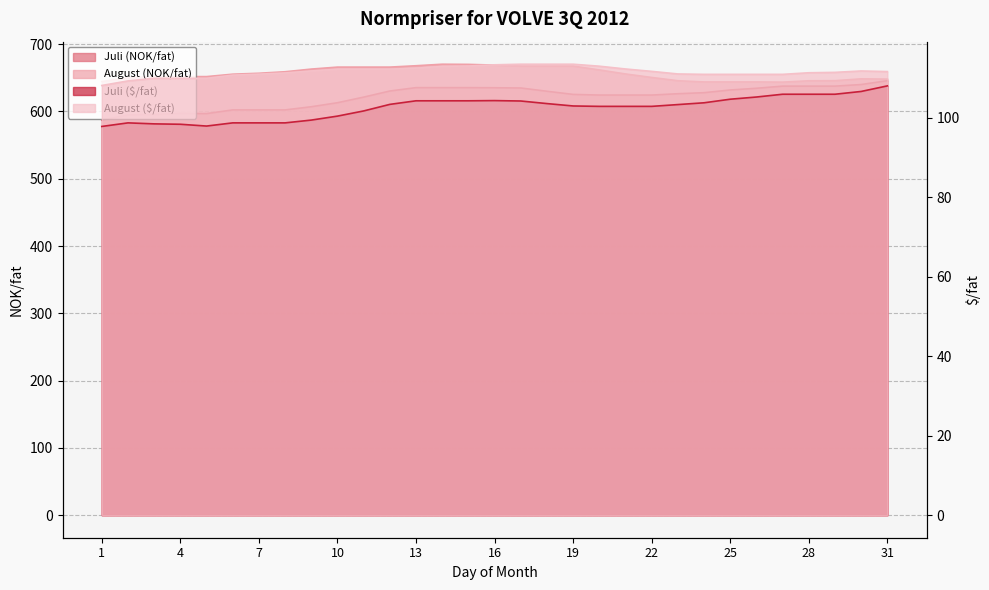

Which series changed the most between 7 and 17?

Juli (NOK/fat)